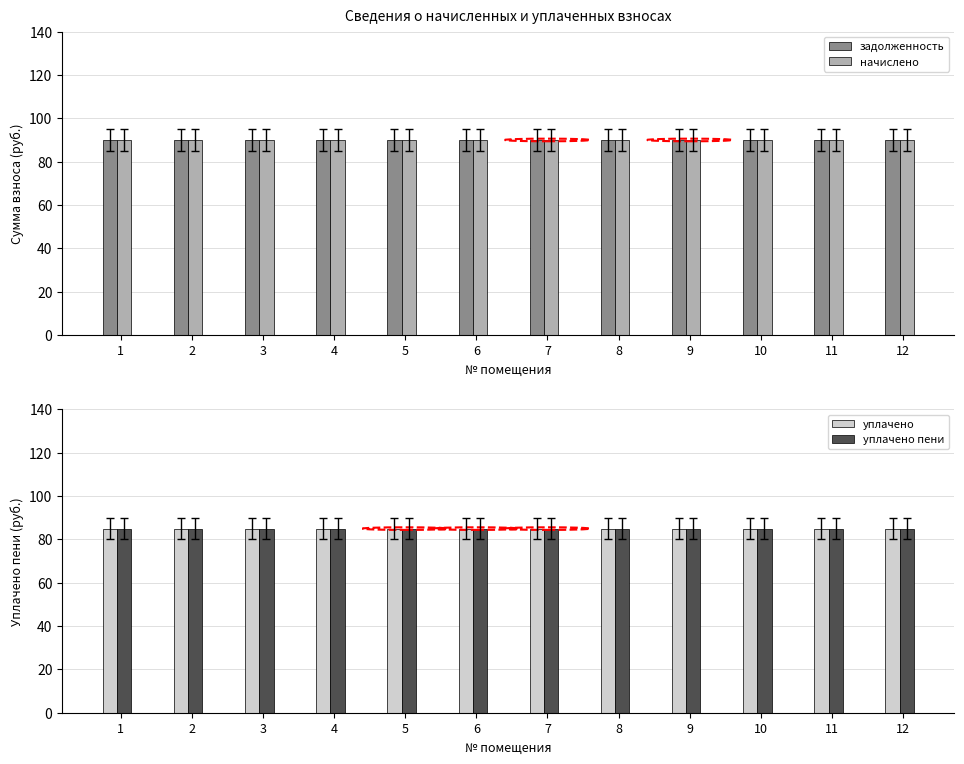

Rank the categories by уплачено value from lowest to highest.

1, 2, 3, 4, 5, 6, 7, 8, 9, 10, 11, 12